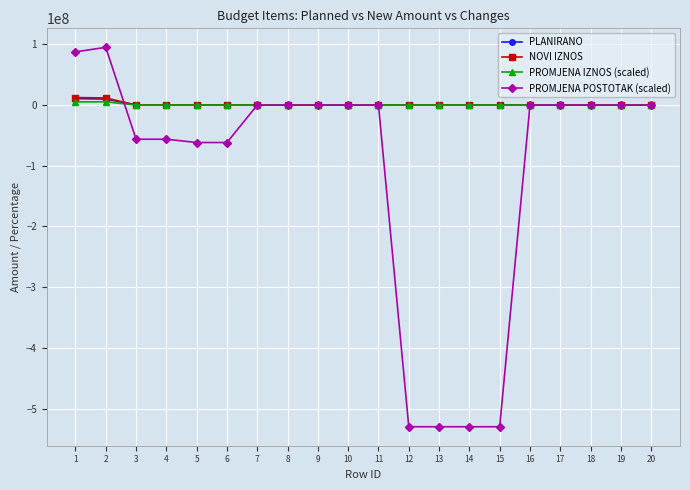

Which series changed the most between 5 and 12?

PROMJENA POSTOTAK (scaled)